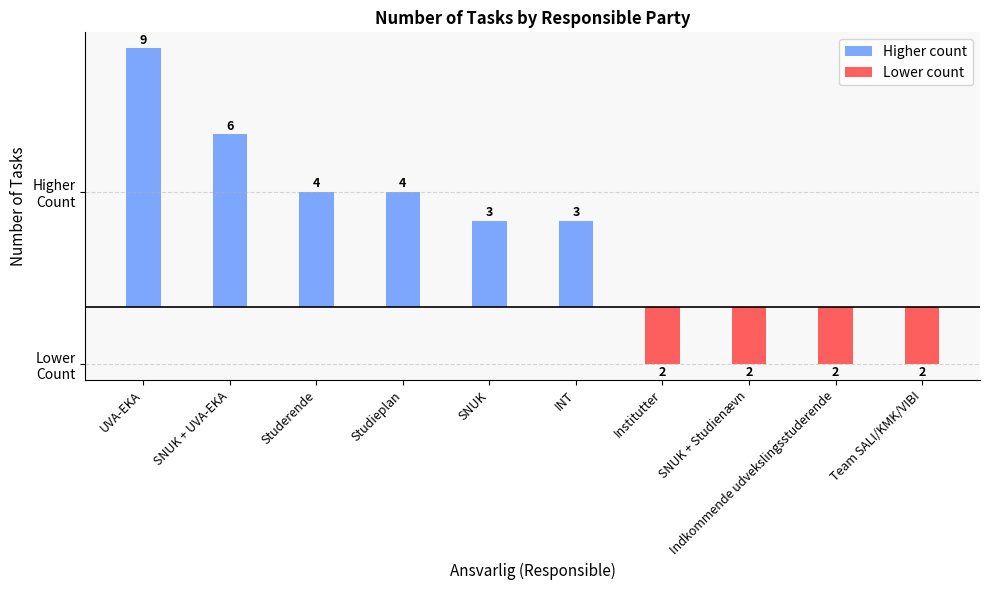

Reading right to left, list all the values displayed in this chart.

Higher count: 0	0	0	0	3	3	4	4	6	9
Lower count: -2	-2	-2	-2	0	0	0	0	0	0